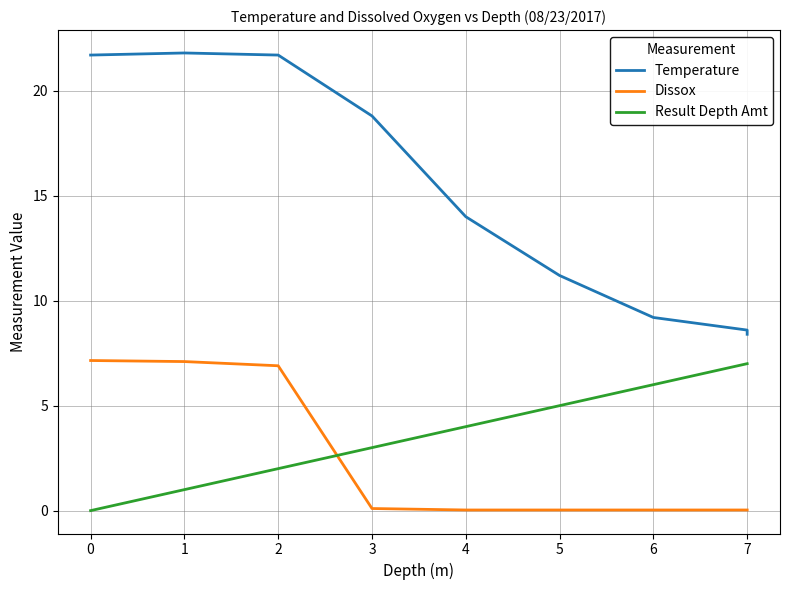

True or false: Temperature and Dissox intersect in this chart.

False